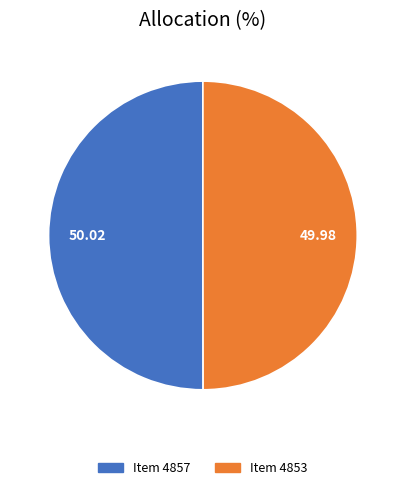

Approximately how many times larger is the value at Item 4853 compared to Item 4857?

1.0